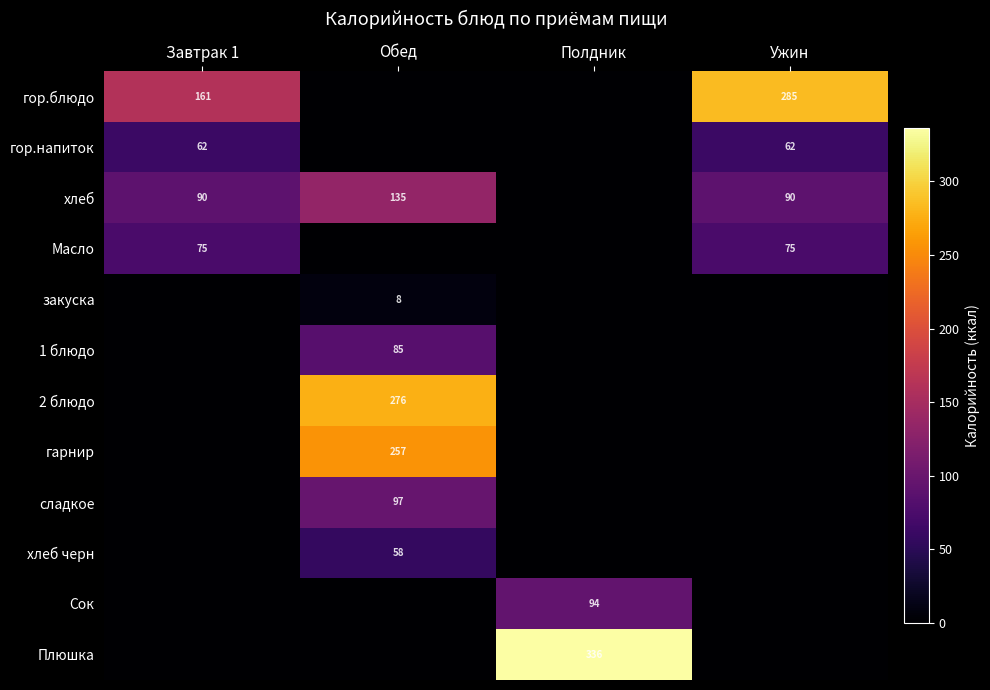

How many values in the 2 блюдо series exceed 0?

1